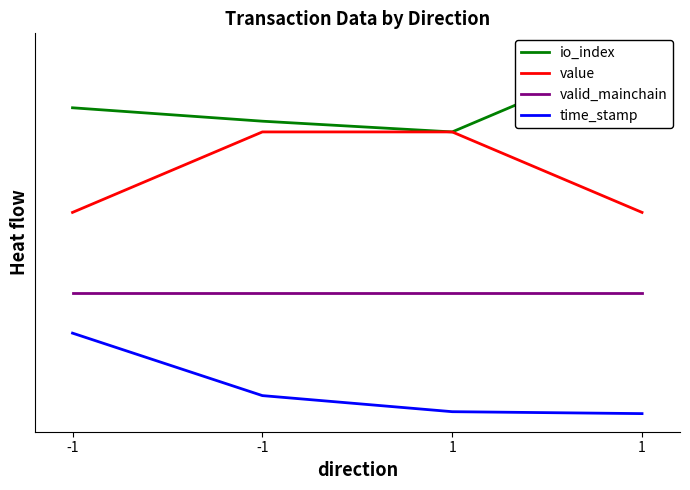

Rank the series at -1 from lowest to highest value.

time_stamp, valid_mainchain, value, io_index